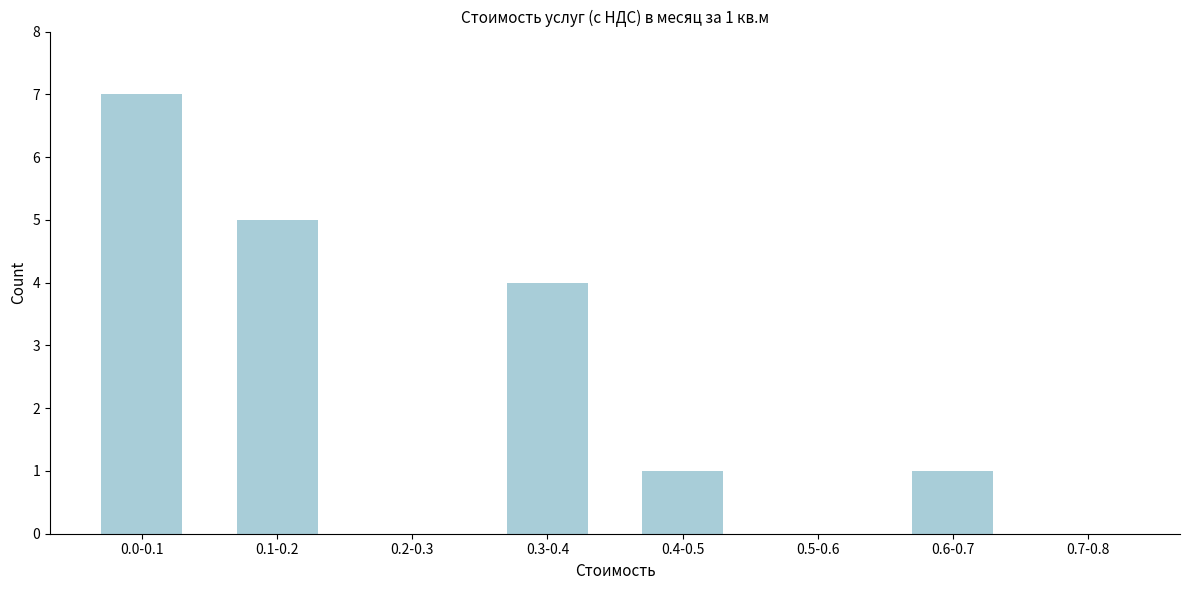

Reading left to right, transcribe all the data shown in this chart.

0.0-0.1=7	0.1-0.2=5	0.2-0.3=0	0.3-0.4=4	0.4-0.5=1	0.5-0.6=0	0.6-0.7=1	0.7-0.8=0